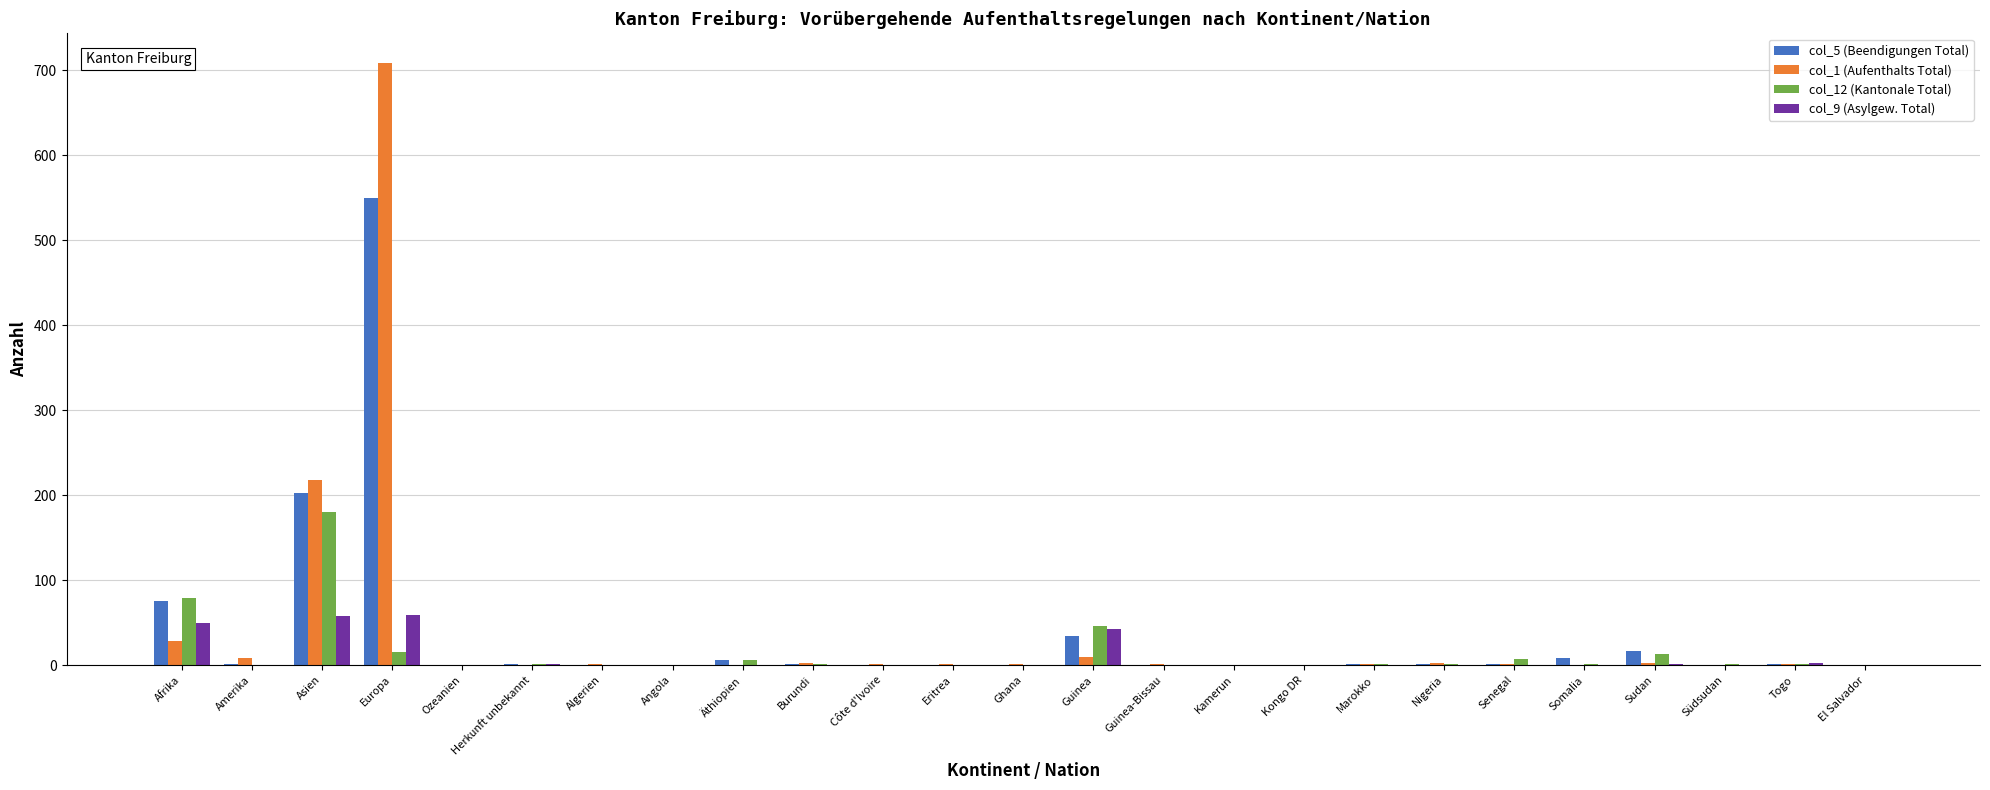

Is the value of col_5 (Beendigungen Total) at Asien greater than the value of col_9 (Asylgew. Total) at Kongo DR?

Yes